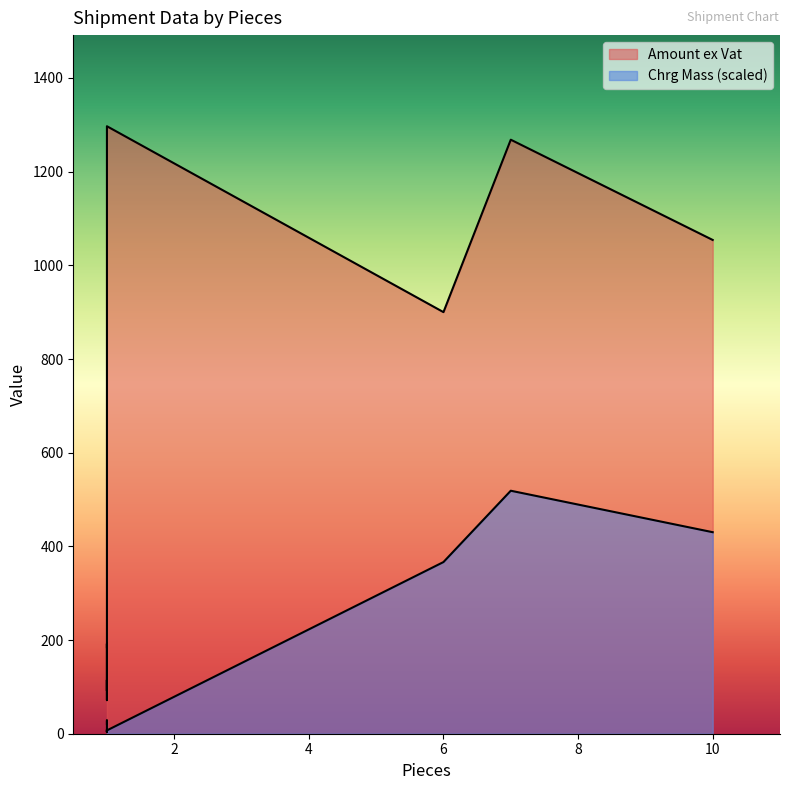

What is the sum of the Amount ex Vat values at 1 and 7?

1382.9